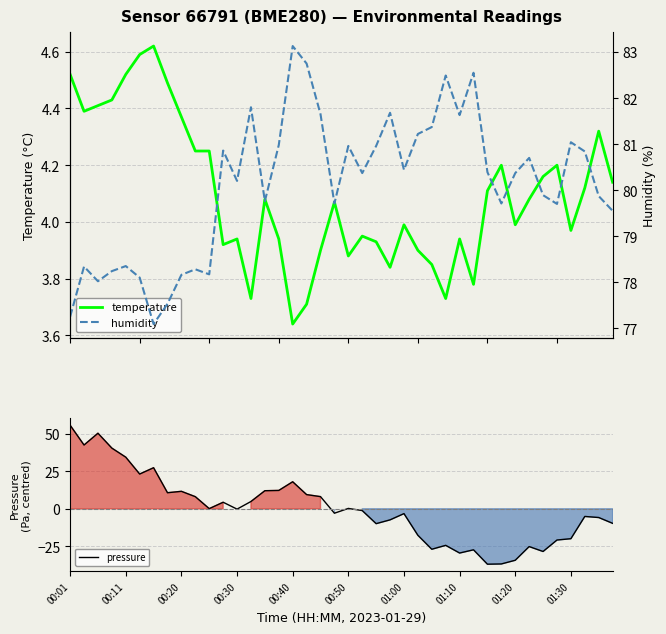

What is the lowest value of the pressure series?

-36.9